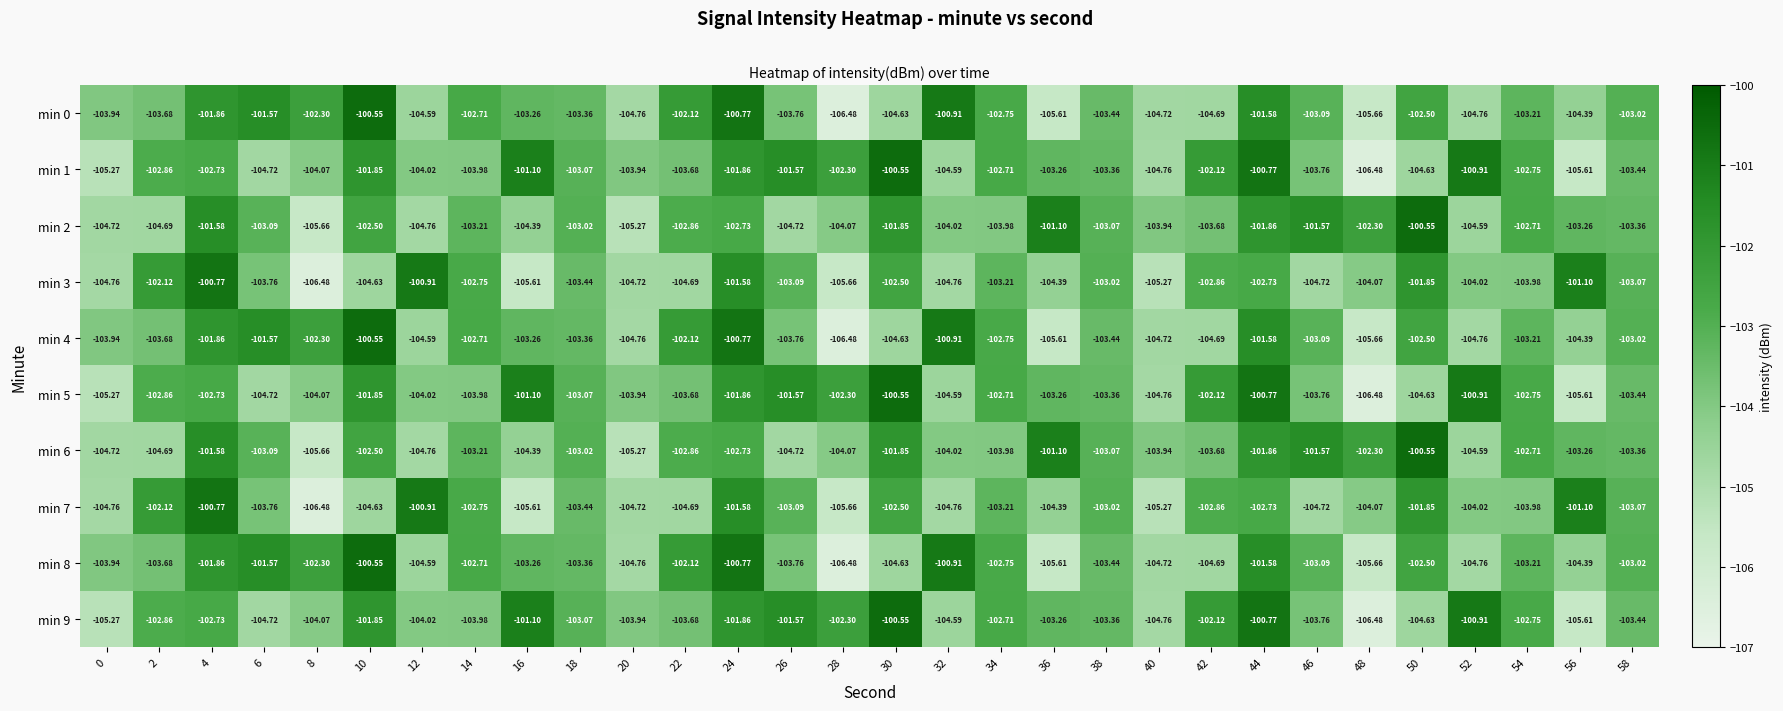

How many distinct data groups are displayed?

10